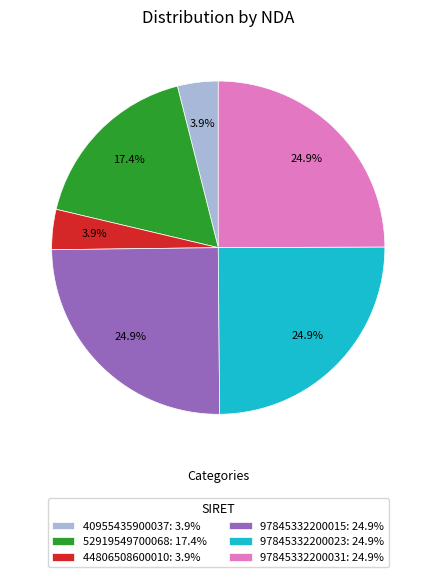

Count the number of slices in the pie.

6